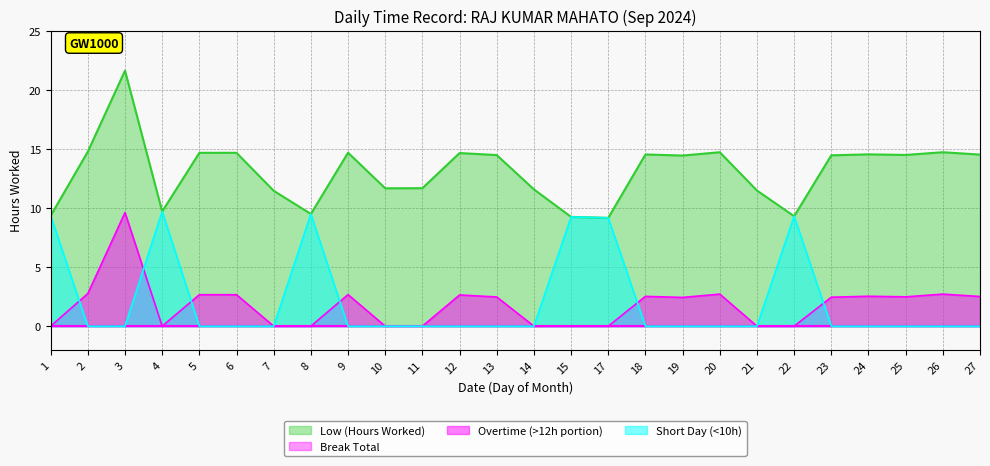

What is the value of the 8th point from the left?

9.5